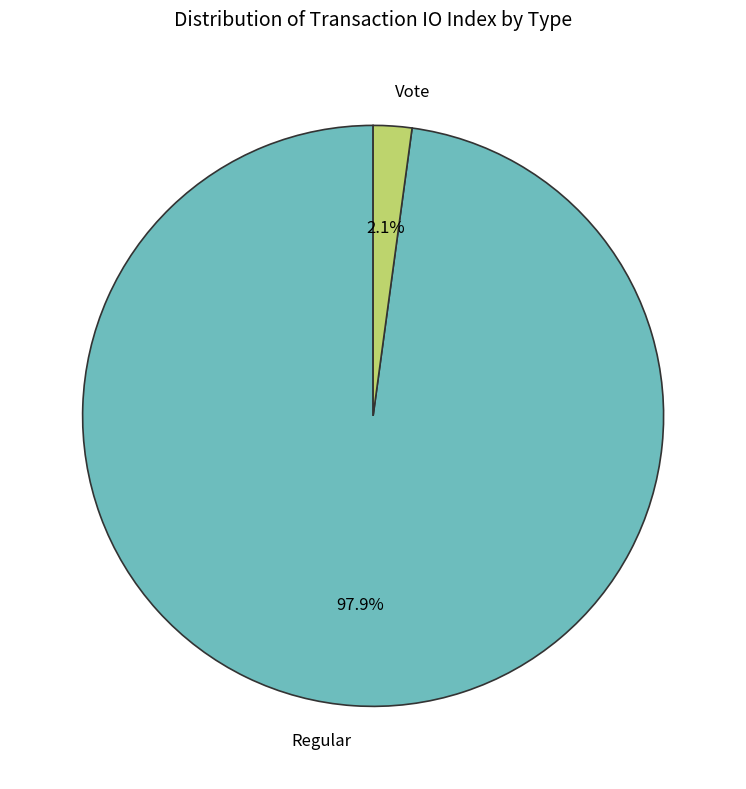

Is it true that Vote is 17% of the pie?

False